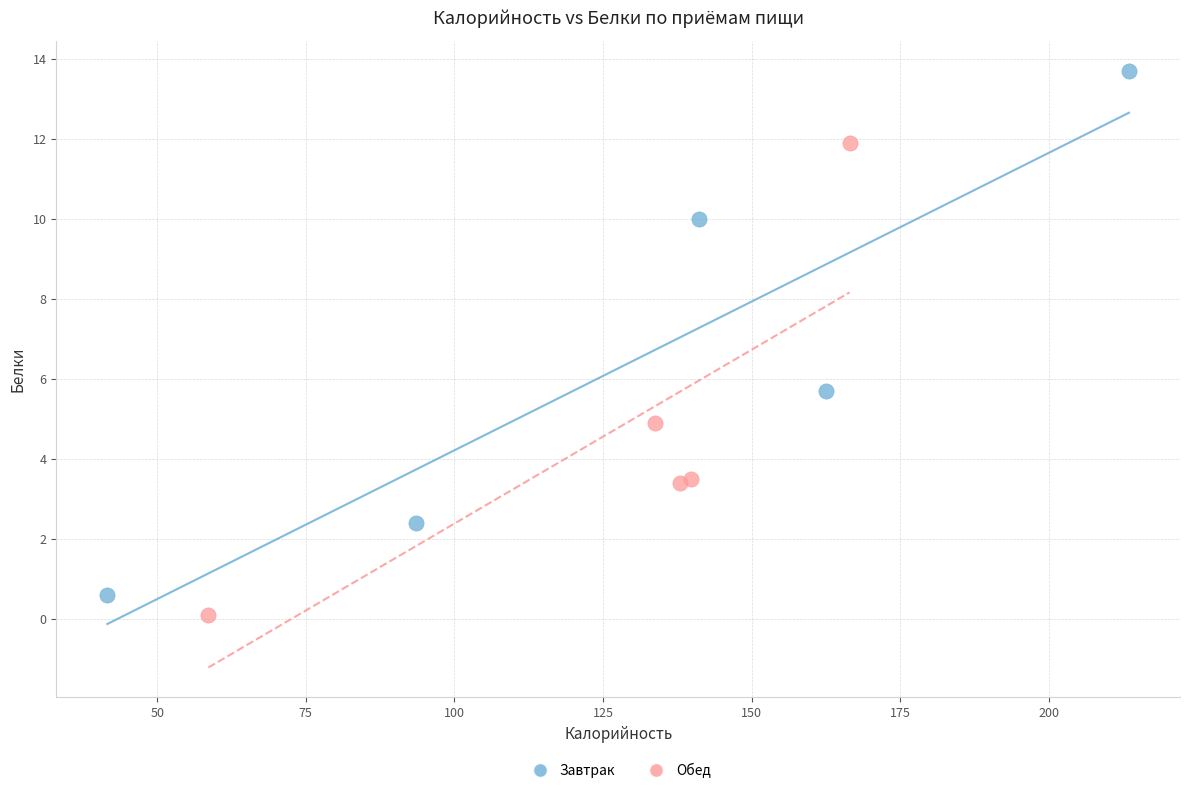

Which series contains the lowest Y value?

Обед